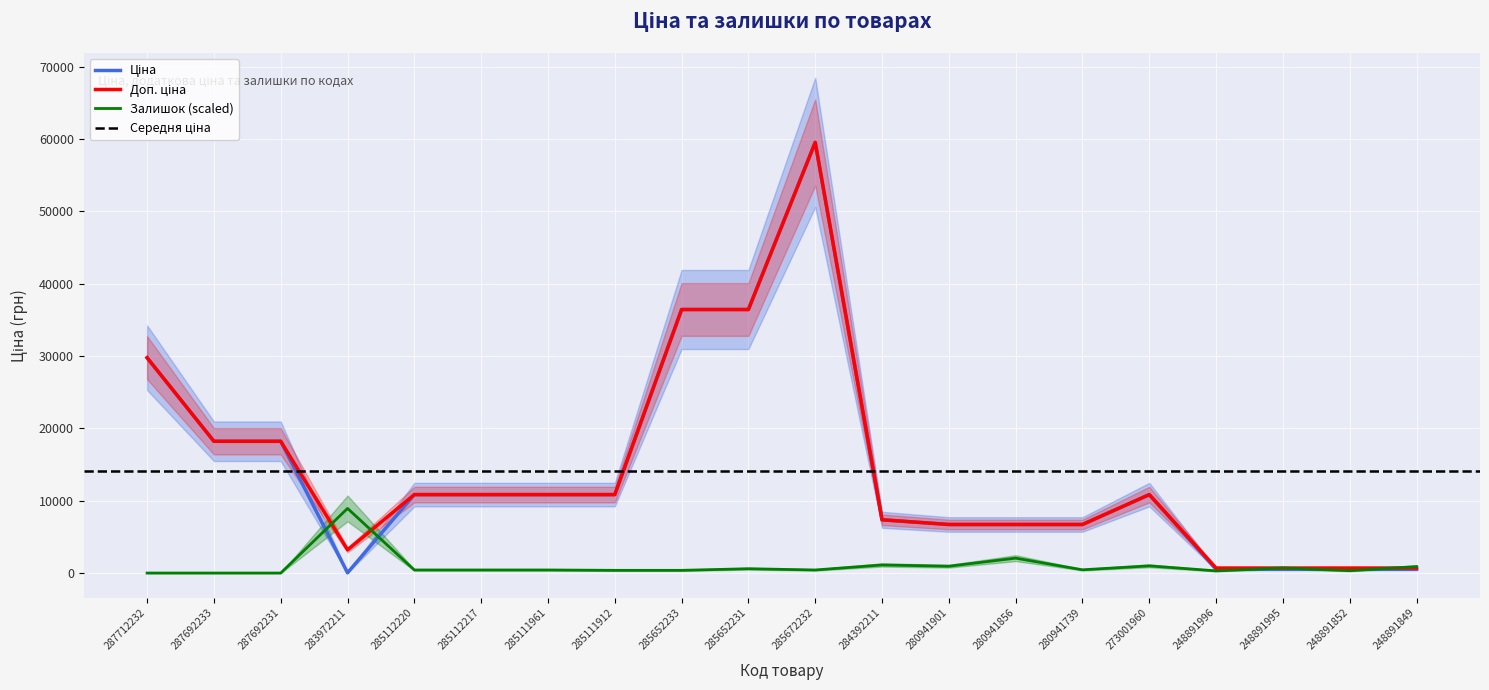

What is the average value of the Доп. ціна series?

14311.0